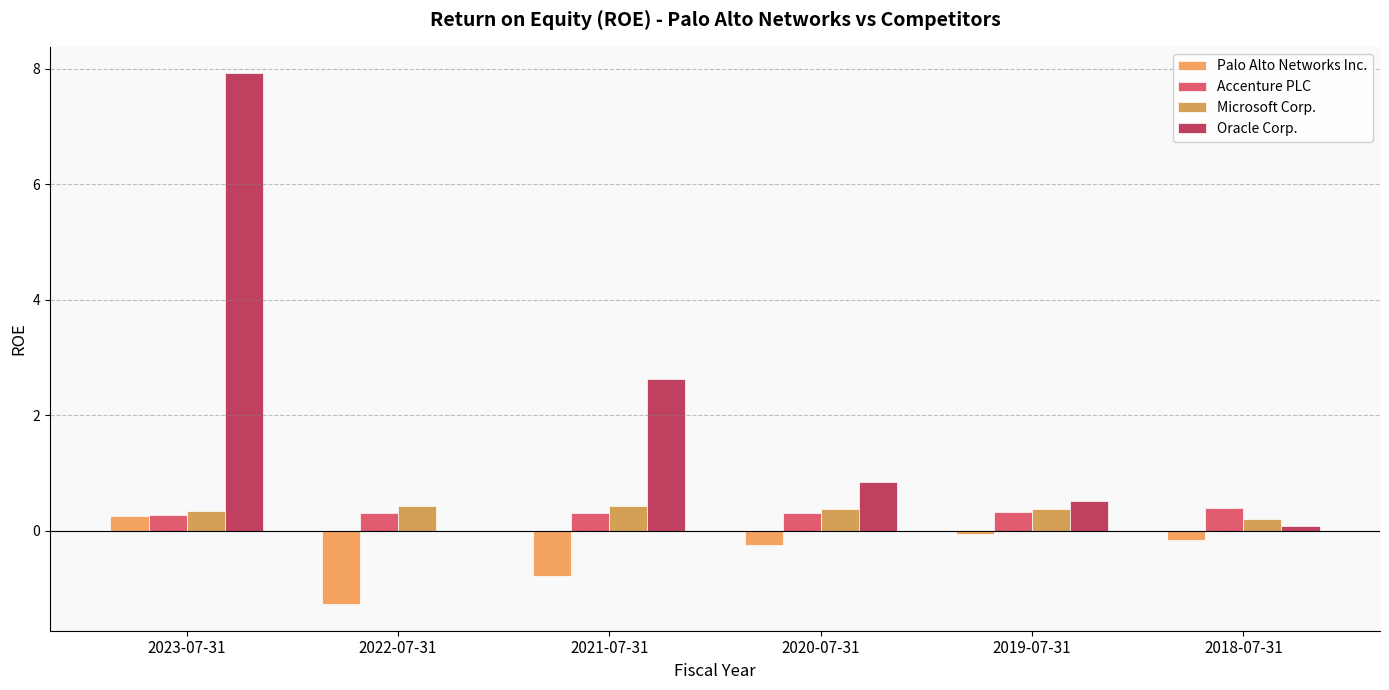

Which series has the largest total across all categories?

Oracle Corp.